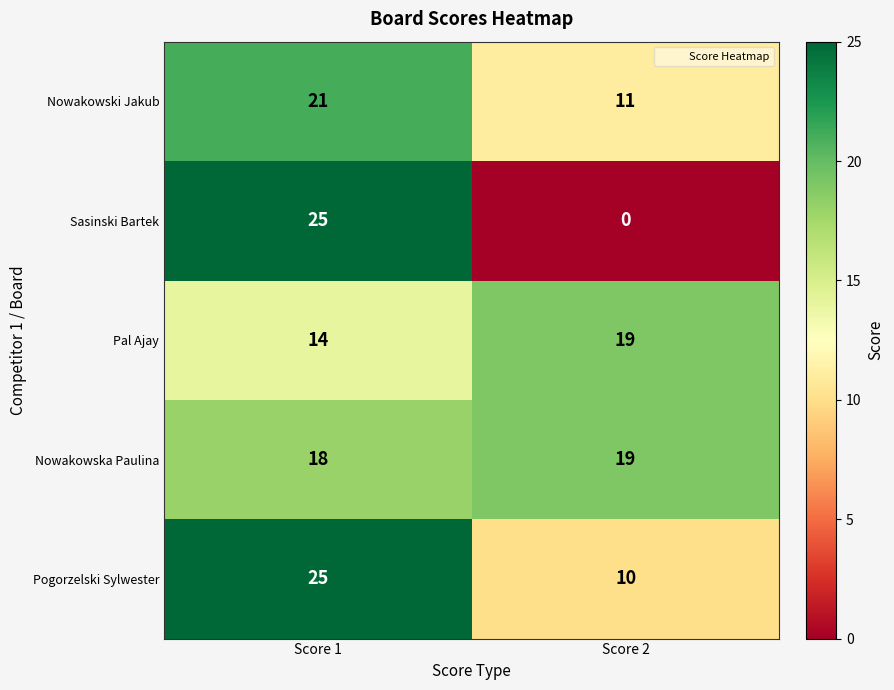

How many series are shown in this chart?

5